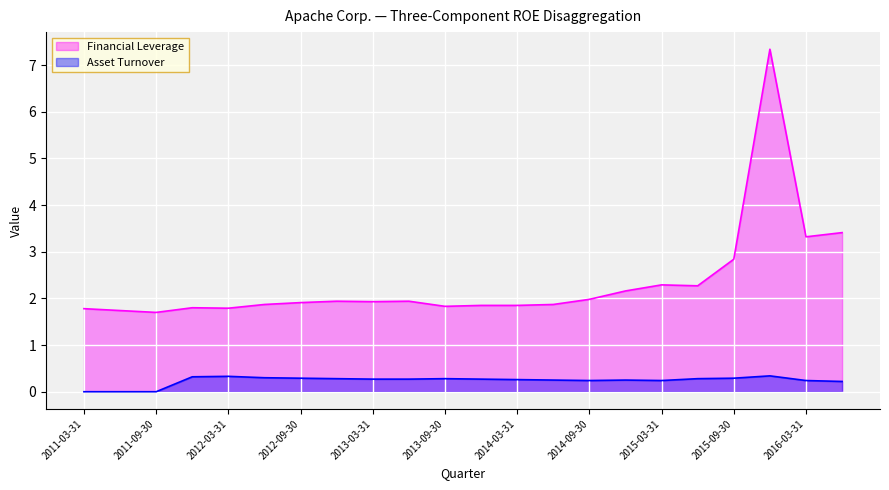

What is the total value across all series at 2015-06-30?

2.5